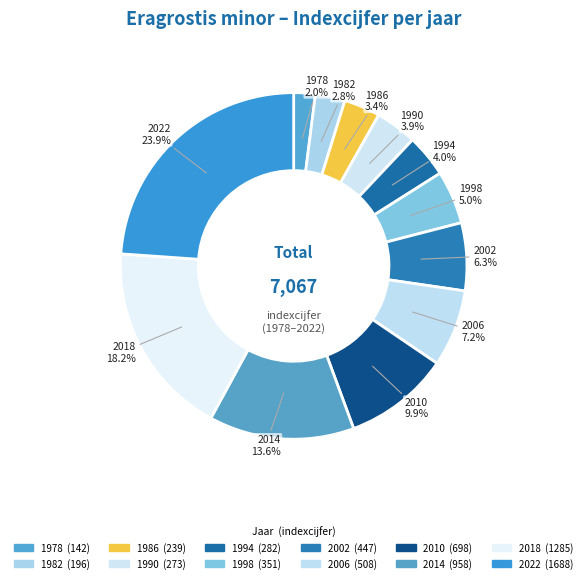

What percentage is the 2022 slice, to the nearest percent?

24%